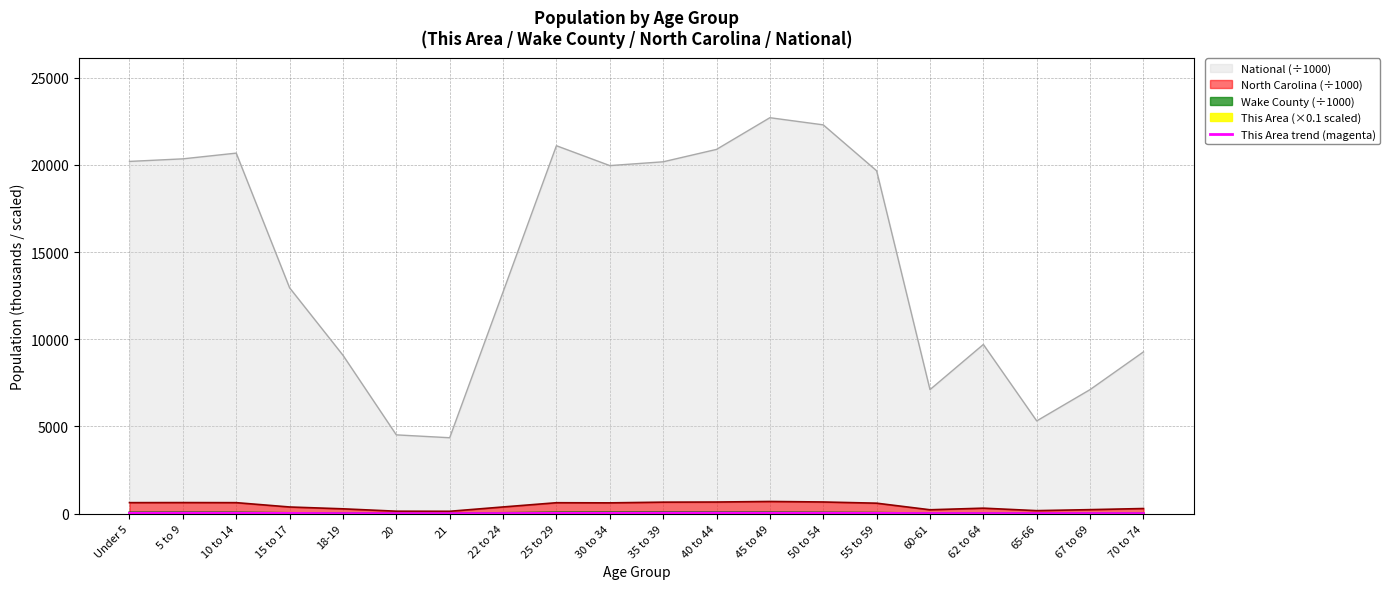

Which has a higher value, 55 to 59 or Under 5?

Under 5